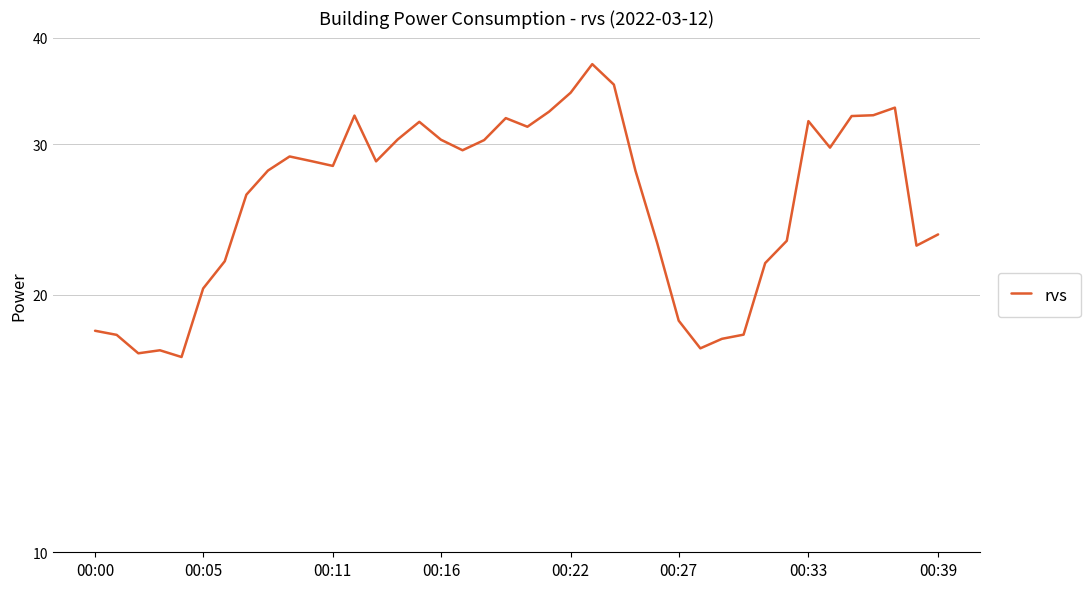

How many data points are above 28?

21